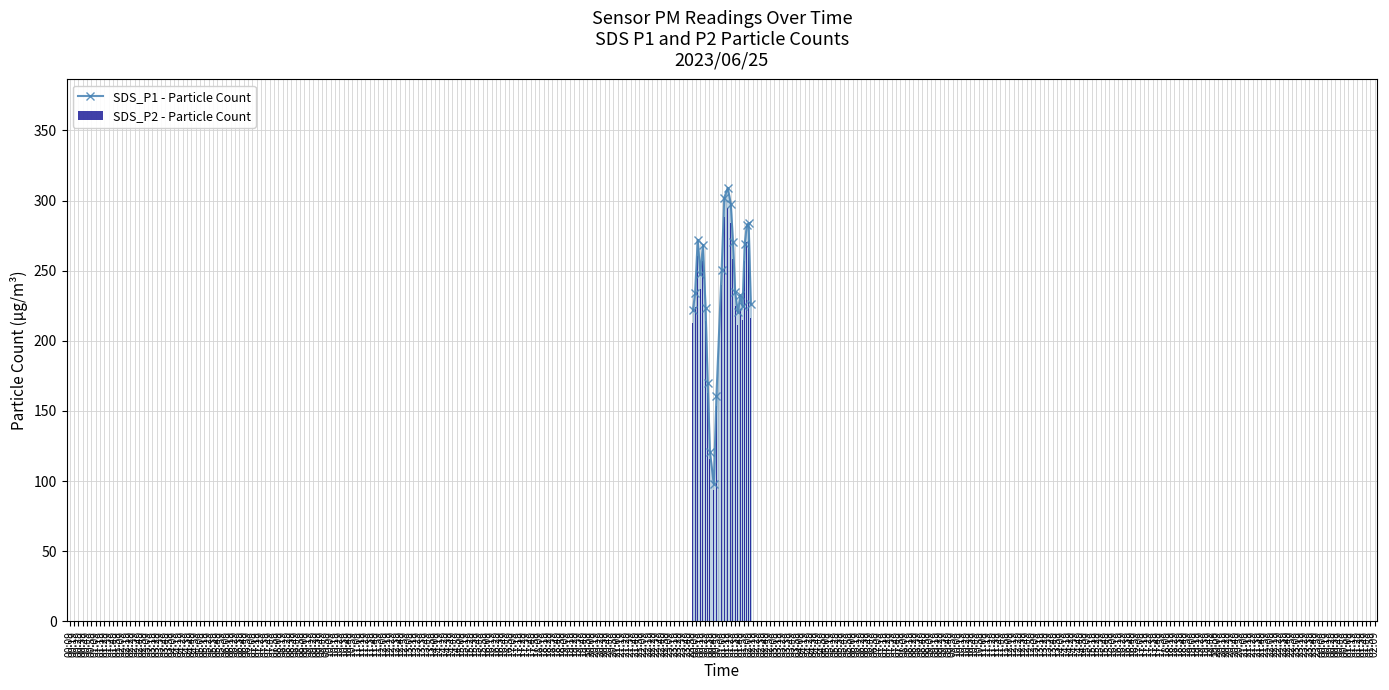

What is the maximum value for SDS_P1 - Particle Count?

309.1